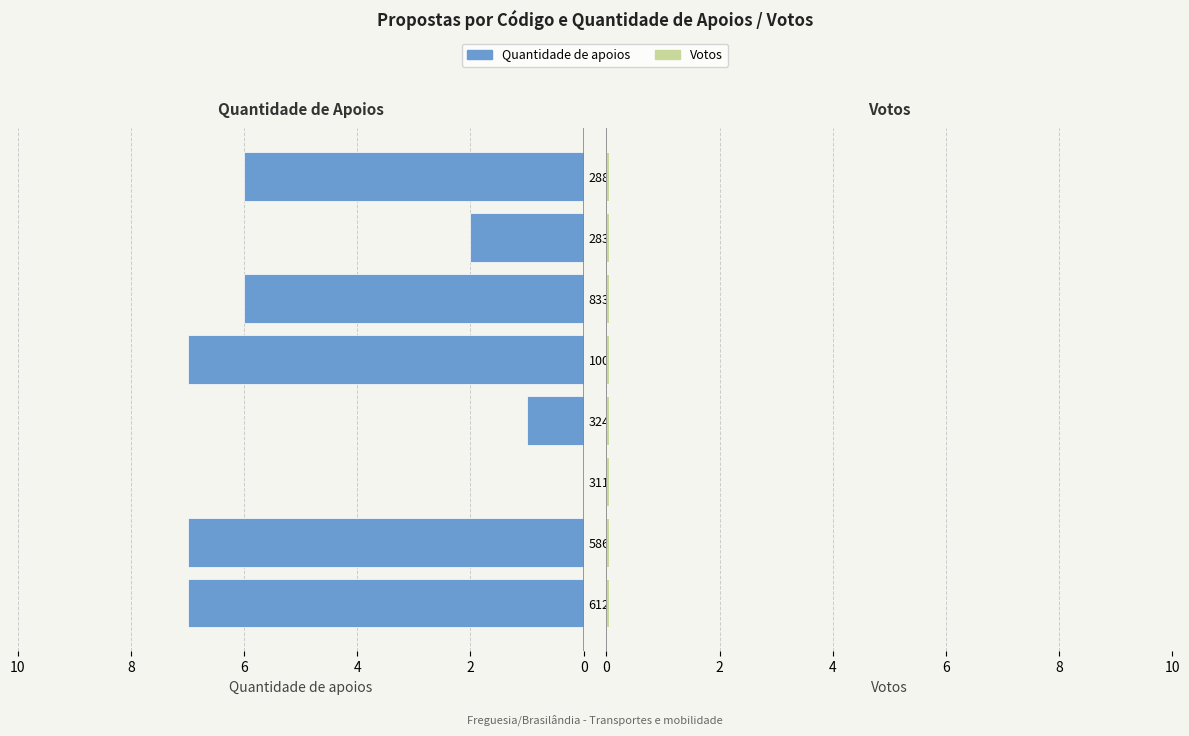

Which series changed the most between 6 and 6?

Quantidade de apoios